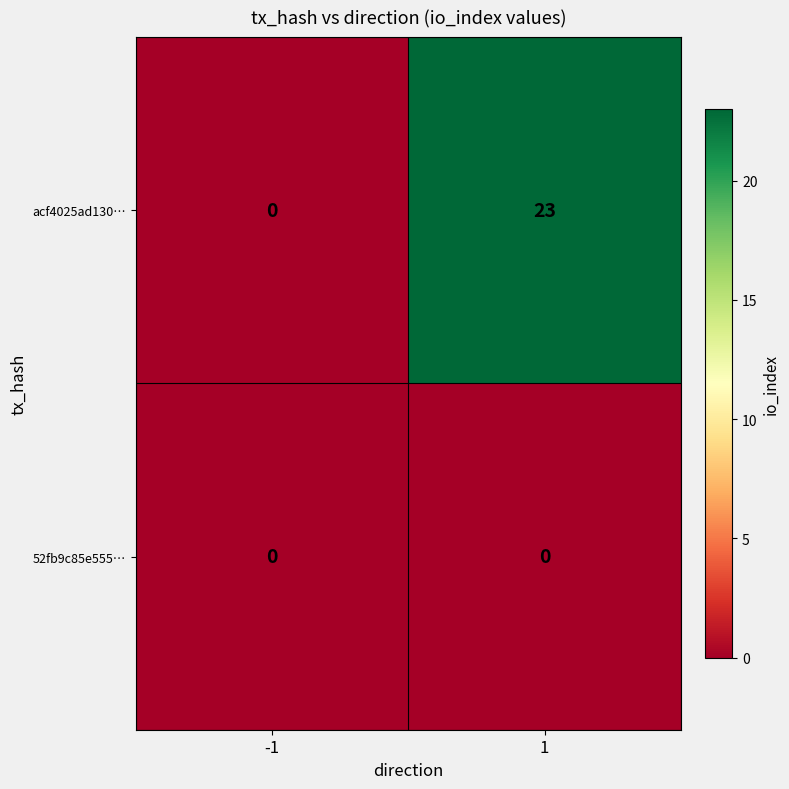

How many values in the acf4025ad130… series are below 23?

1